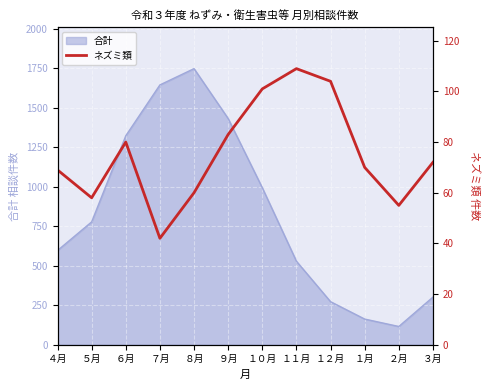

What is the maximum value for 合計?

1747